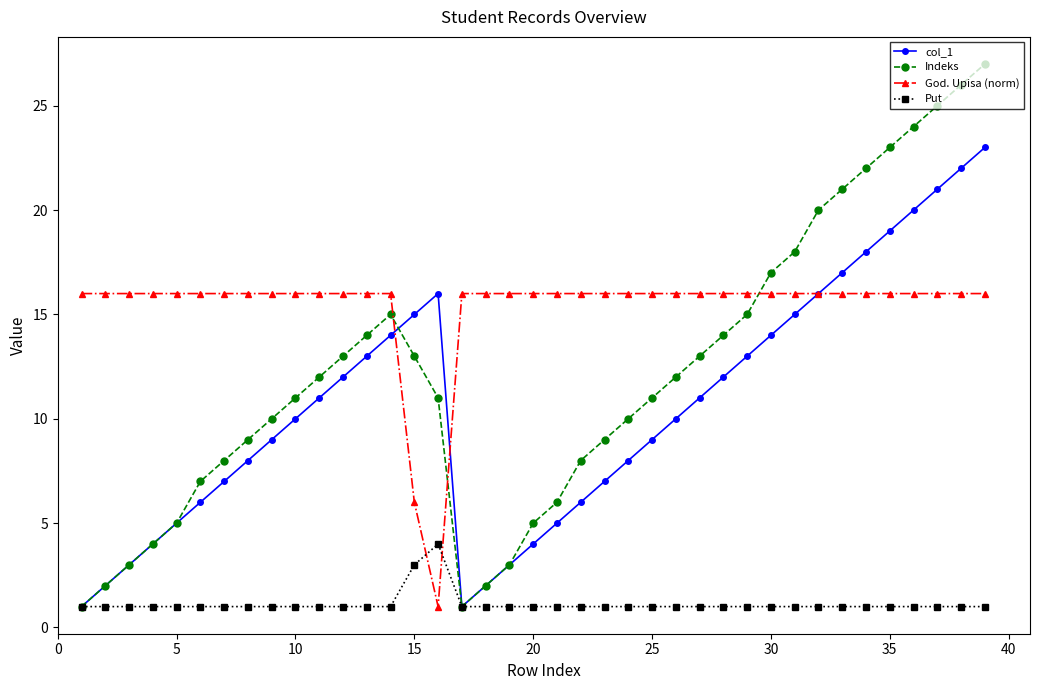

What is the greatest value displayed?

27